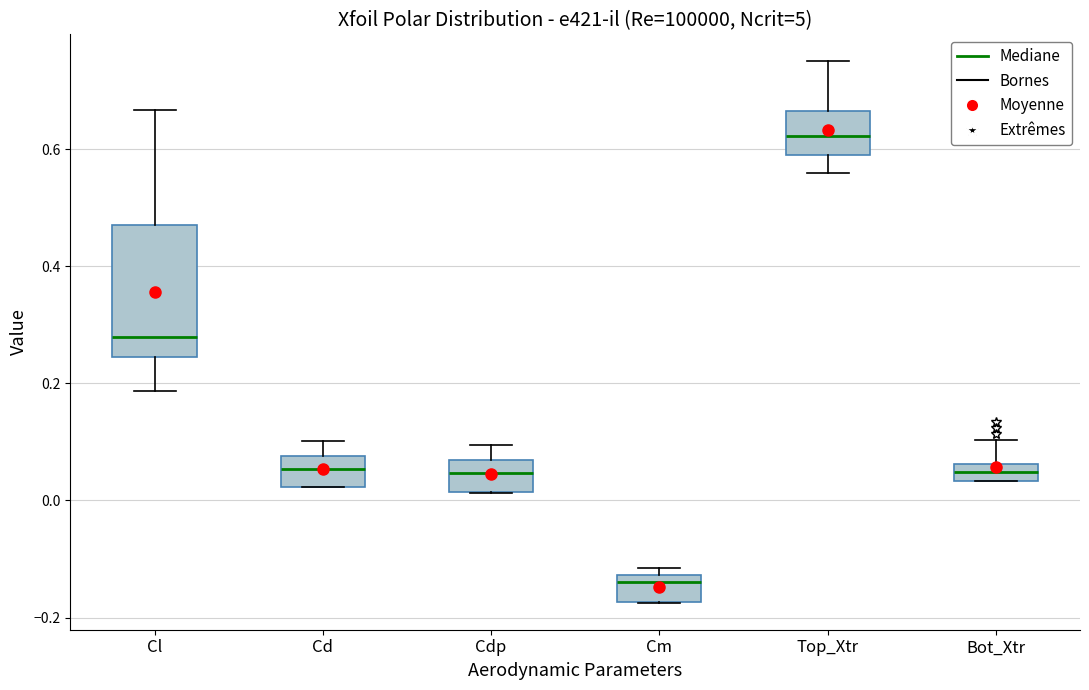

Which box's median line is the lowest?

Cm